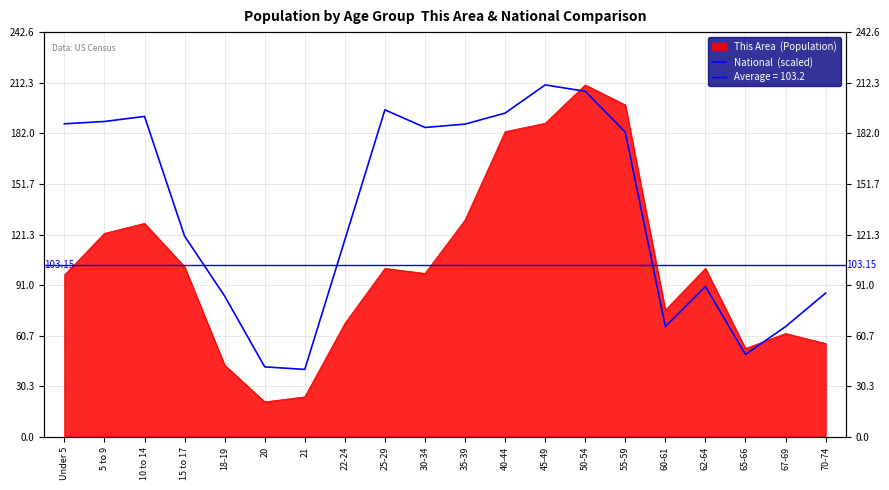

What value does the data have at 50-54?

207.2